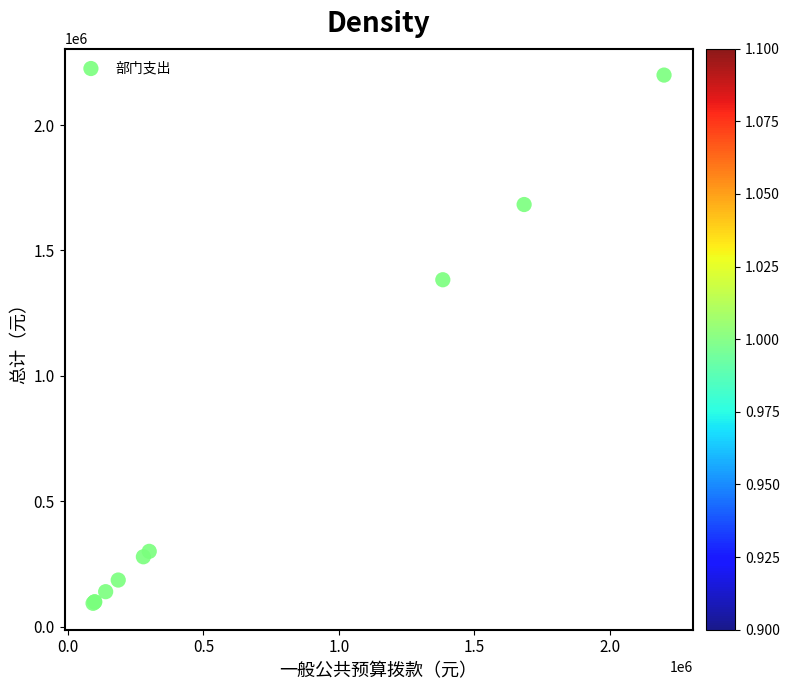

What Y value in the scatter plot is closest to 1146050?

1383100